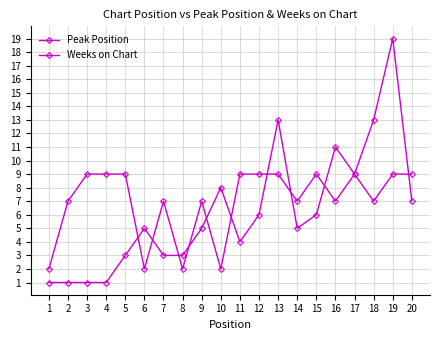

How many lines are shown in the chart?

2